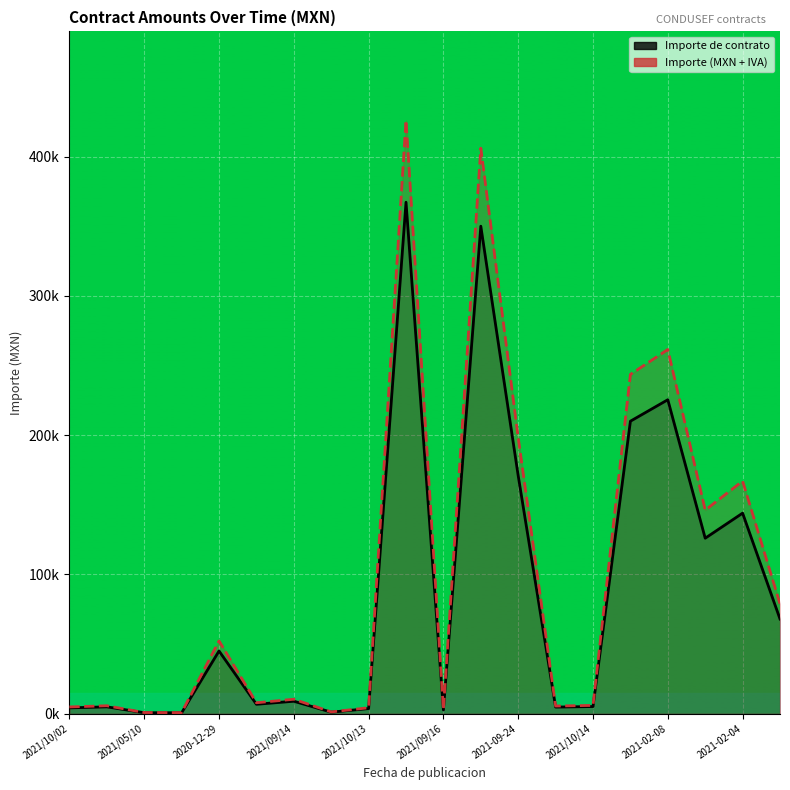

Which series has the largest range (max minus min)?

Importe del contrato (MXN + IVA)